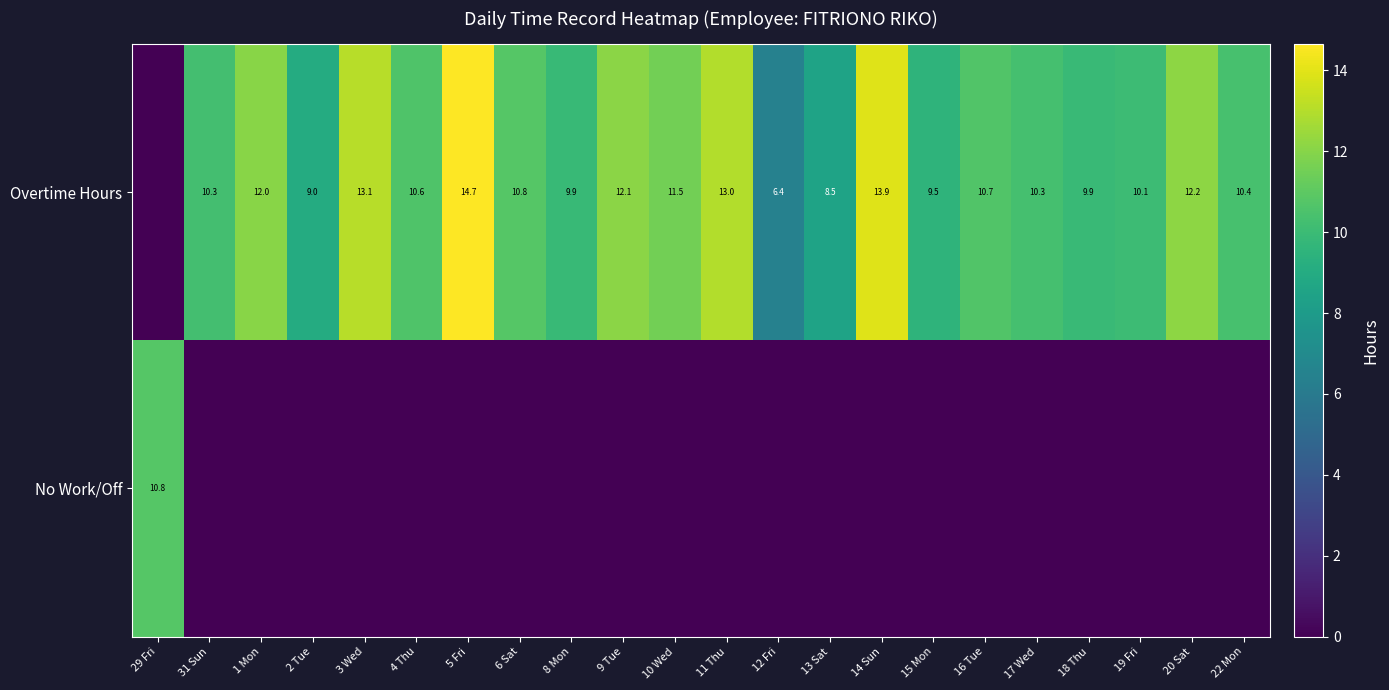

True or false: Overtime Hours has a value of 16.3 at 9 Tue.

False